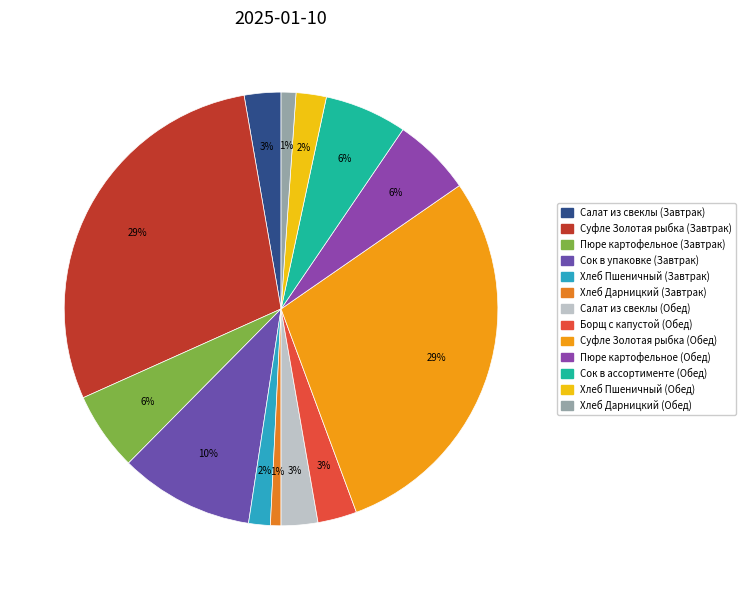

True or false: Борщ с капустой (Обед) accounts for 3% of the total.

True